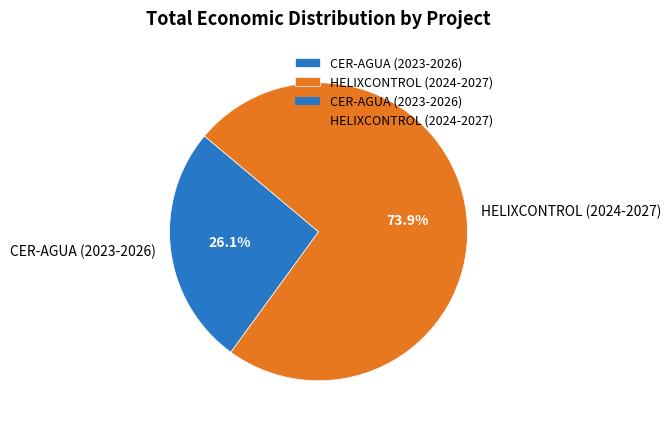

Rank the categories by value from lowest to highest.

CER-AGUA (2023-2026), HELIXCONTROL (2024-2027)